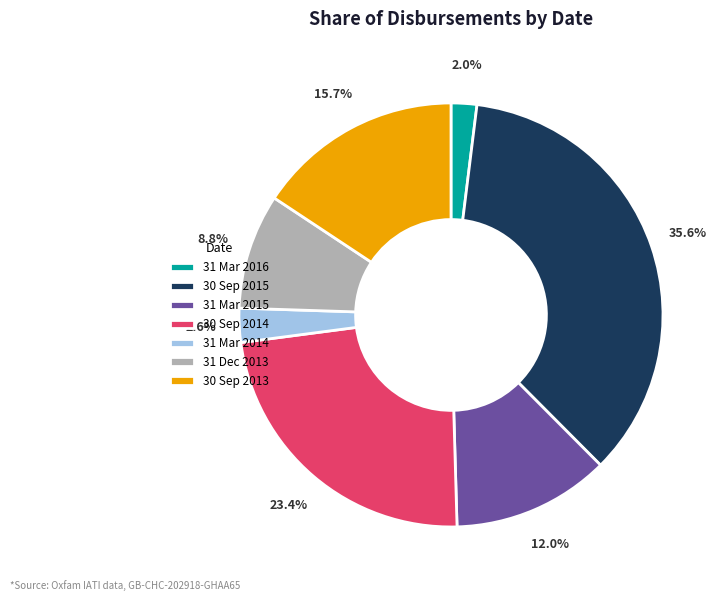

Is there any slice that represents more than half of the pie?

No